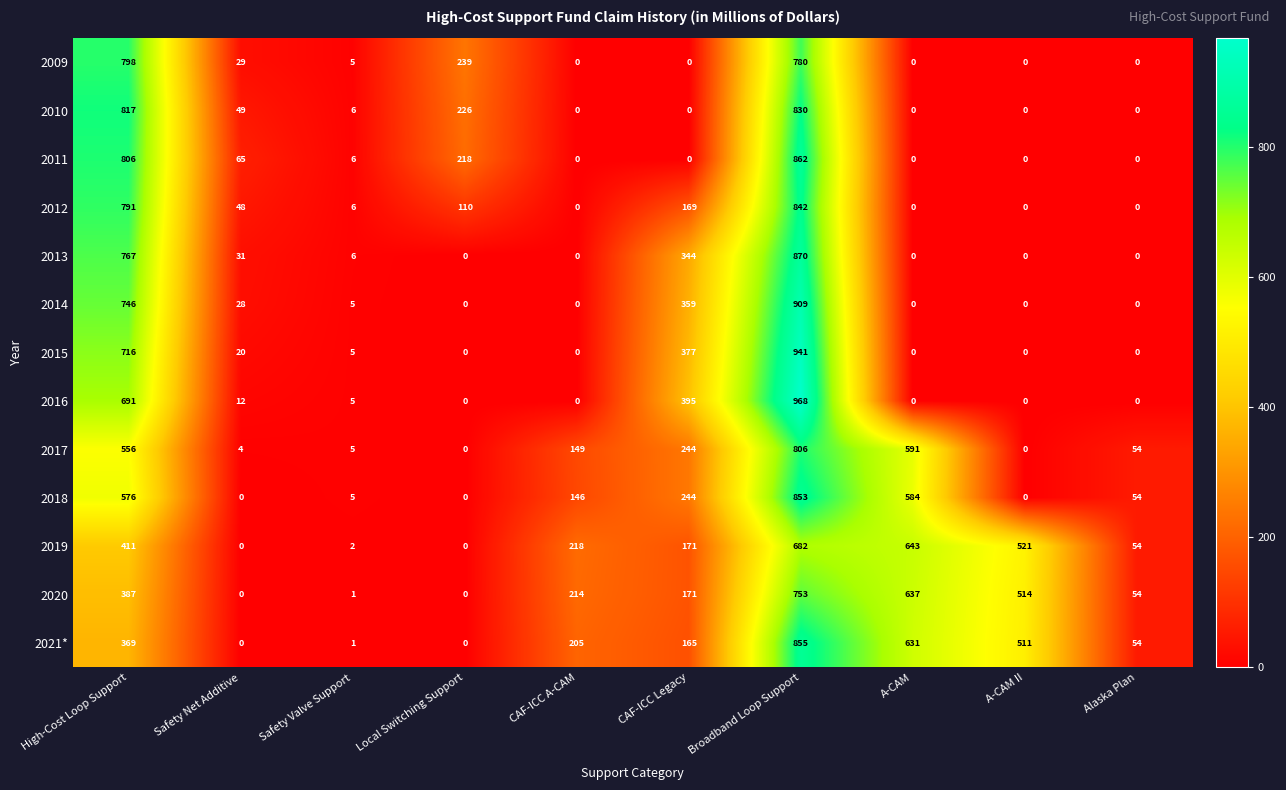

Where does the 2012 series first go above 48?

High-Cost Loop Support